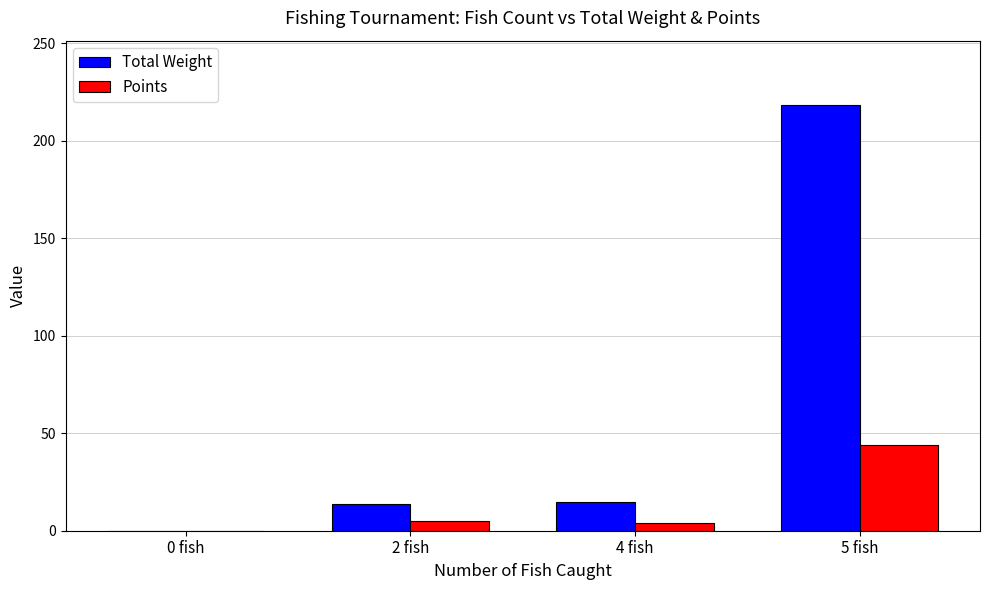

Is it true that Total Weight equals 0.0 at 0 fish?

True